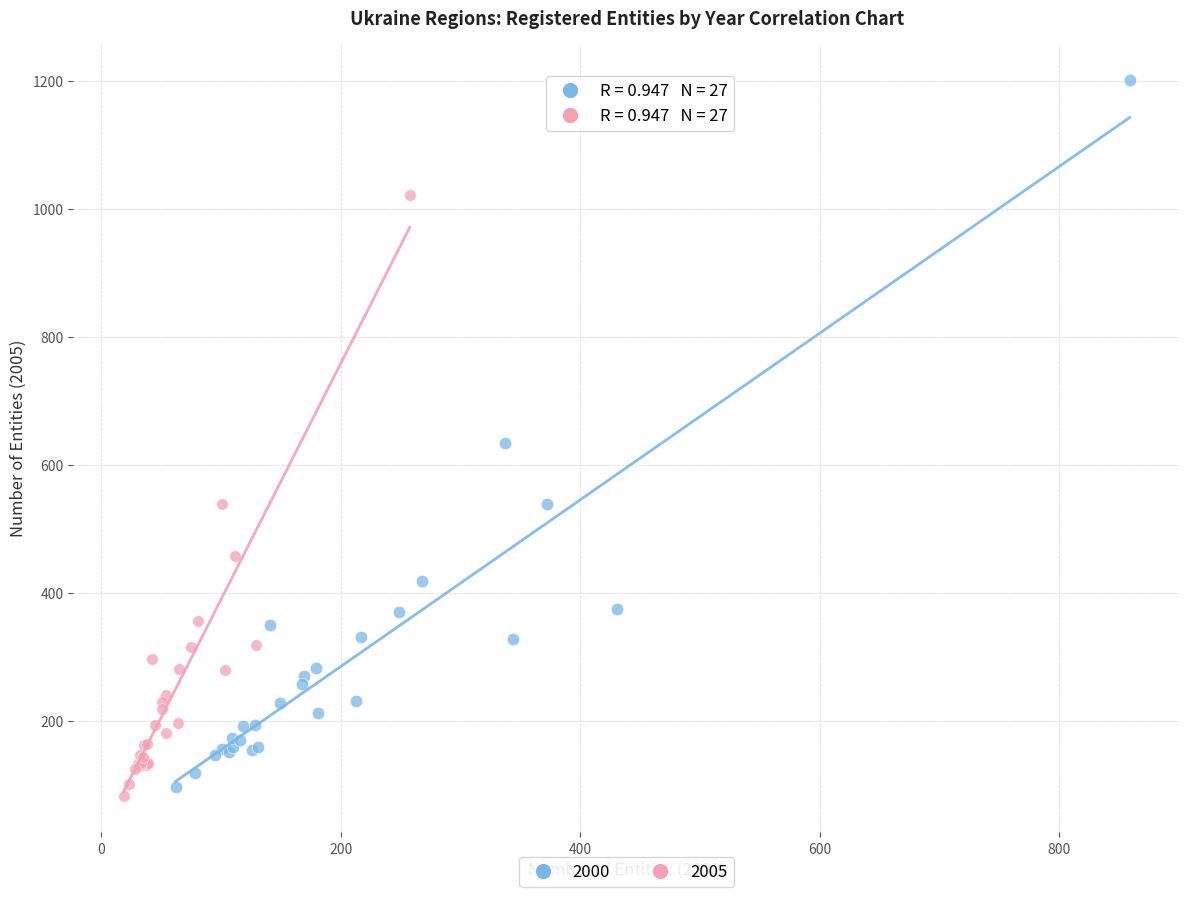

Which series contains the highest Y value?

2000